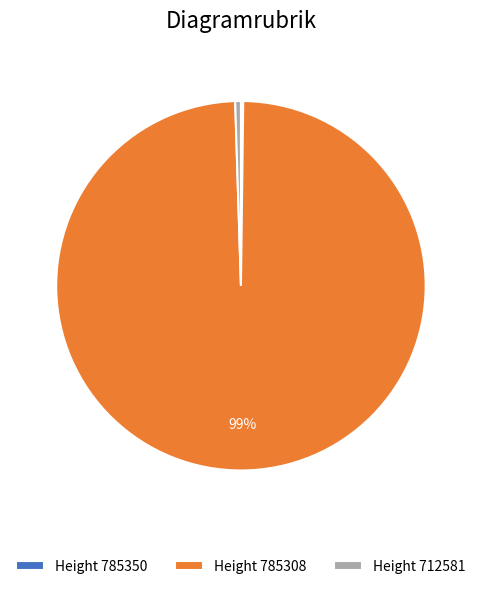

To the nearest percent, what is the average slice percentage?

33%